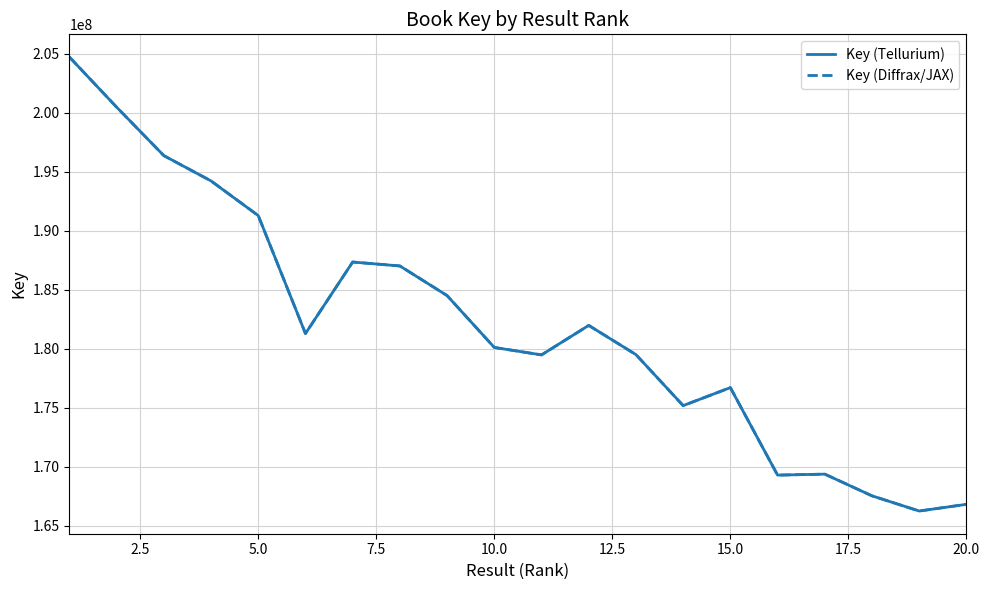

What is the maximum value shown in the chart?

204701116